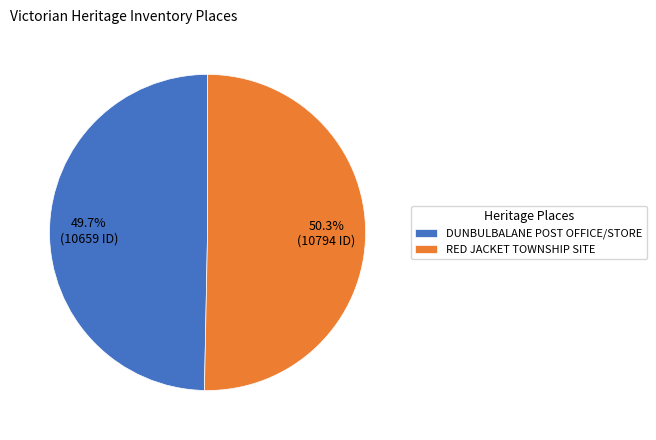

What percentage is the RED JACKET TOWNSHIP SITE slice, to the nearest percent?

50%